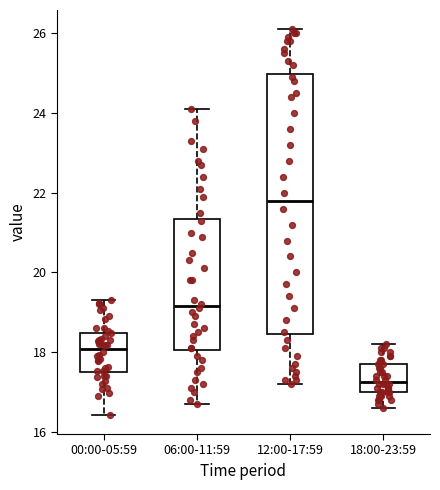

Which box is the tallest, from its lower edge to its upper edge?

12:00-17:59